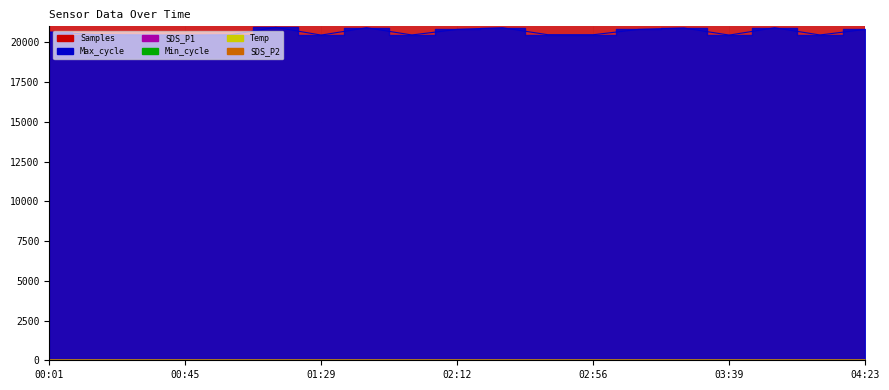

What is the label of the 11th point from the right?

01:58